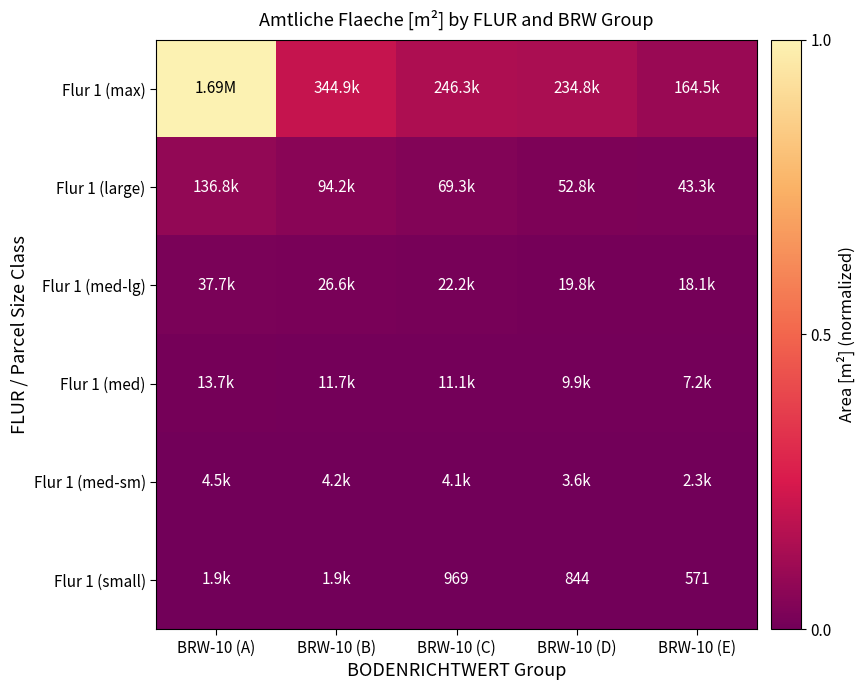

At how many categories does at least one series exceed 0?

5